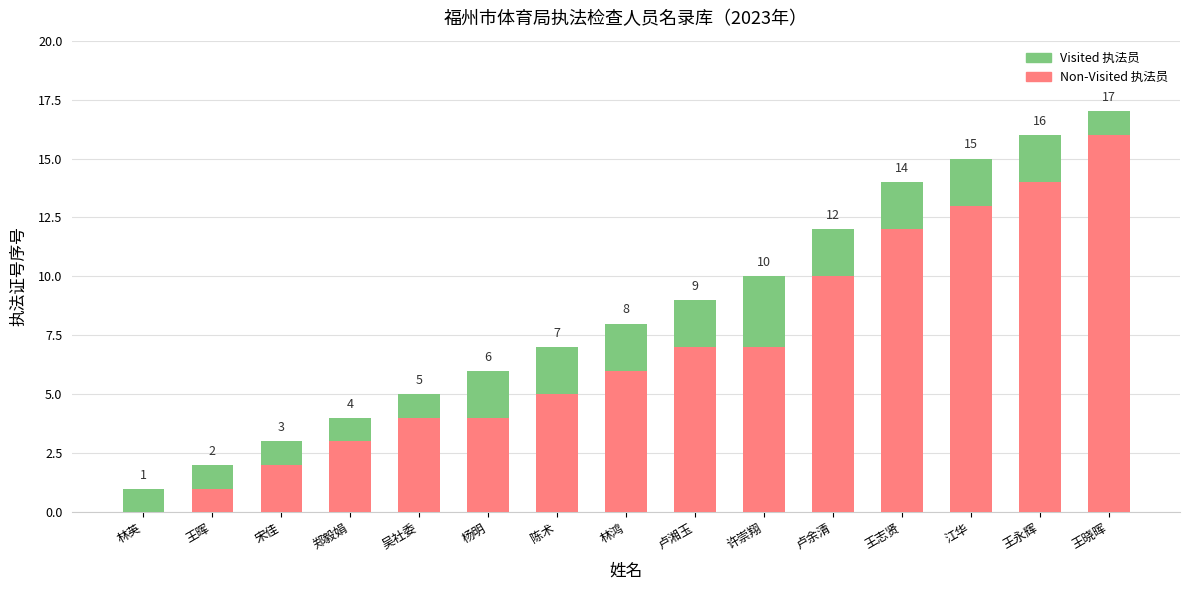

At which category is the sum across all series the highest?

王晓晖